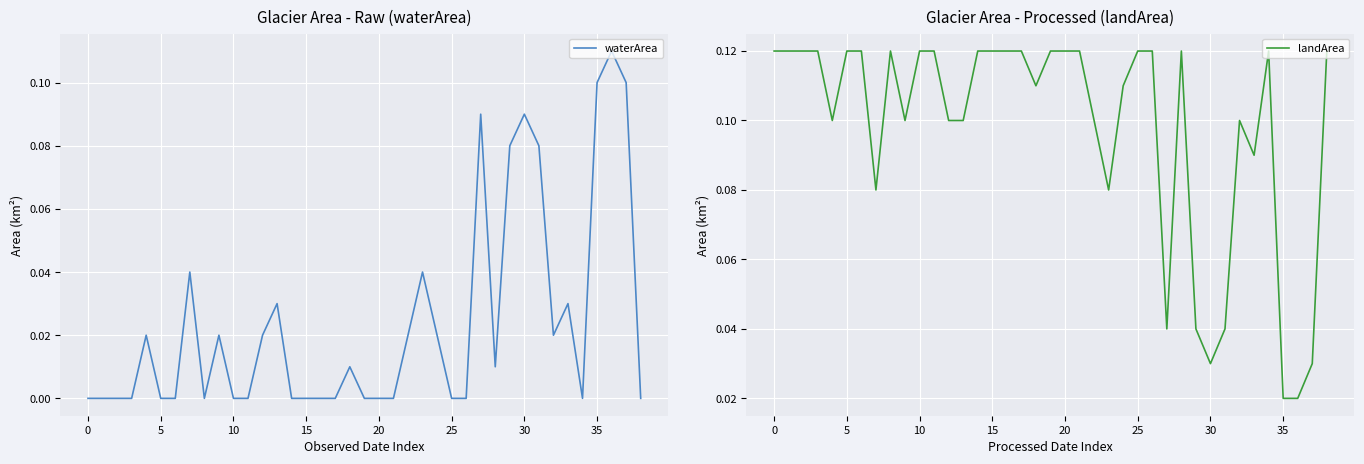

True or false: landArea has a value of 0.1 at 28.

True